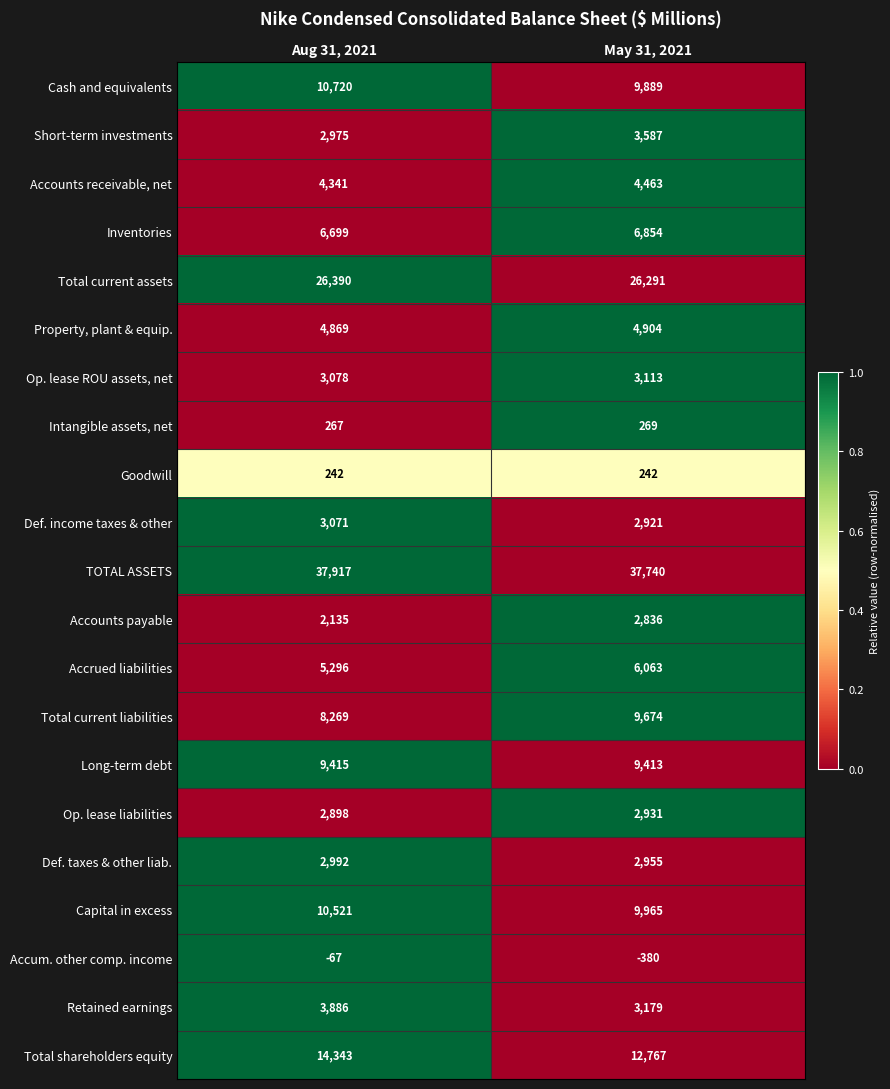

At May 31, 2021, list the series in order from largest to smallest.

TOTAL ASSETS, Total current assets, Total shareholders equity, Capital in excess, Cash and equivalents, Total current liabilities, Long-term debt, Inventories, Accrued liabilities, Property, plant & equip., Accounts receivable, net, Short-term investments, Retained earnings, Op. lease ROU assets, net, Def. taxes & other liab., Op. lease liabilities, Def. income taxes & other, Accounts payable, Intangible assets, net, Goodwill, Accum. other comp. income